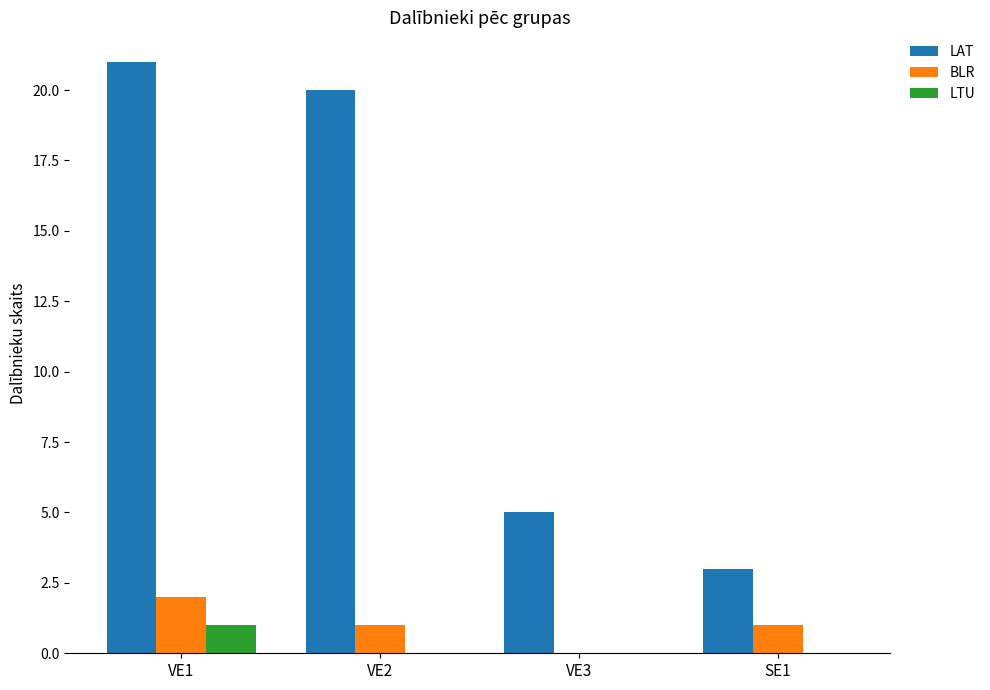

What is the sum of the LAT values at VE3 and VE1?

26